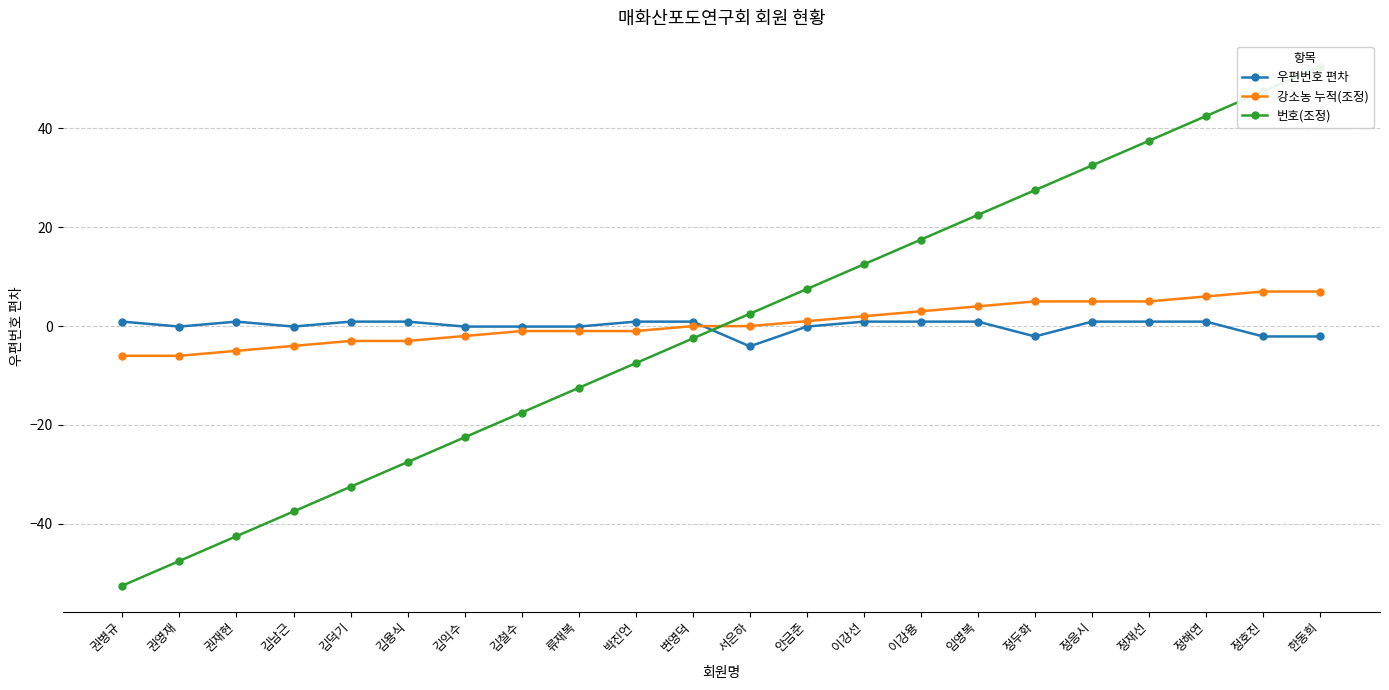

Reading left to right, transcribe all the data shown in this chart.

우편번호 편차: 0.9	-0.1	0.9	-0.1	0.9	0.9	-0.1	-0.1	-0.1	0.9	0.9	-4.1	-0.1	0.9	0.9	0.9	-2.1	0.9	0.9	0.9	-2.1	-2.1
강소농 누적(조정): -6.0	-6.0	-5.0	-4.0	-3.0	-3.0	-2.0	-1.0	-1.0	-1.0	0.0	0.0	1.0	2.0	3.0	4.0	5.0	5.0	5.0	6.0	7.0	7.0
번호(조정): -52.5	-47.5	-42.5	-37.5	-32.5	-27.5	-22.5	-17.5	-12.5	-7.5	-2.5	2.5	7.5	12.5	17.5	22.5	27.5	32.5	37.5	42.5	47.5	52.5